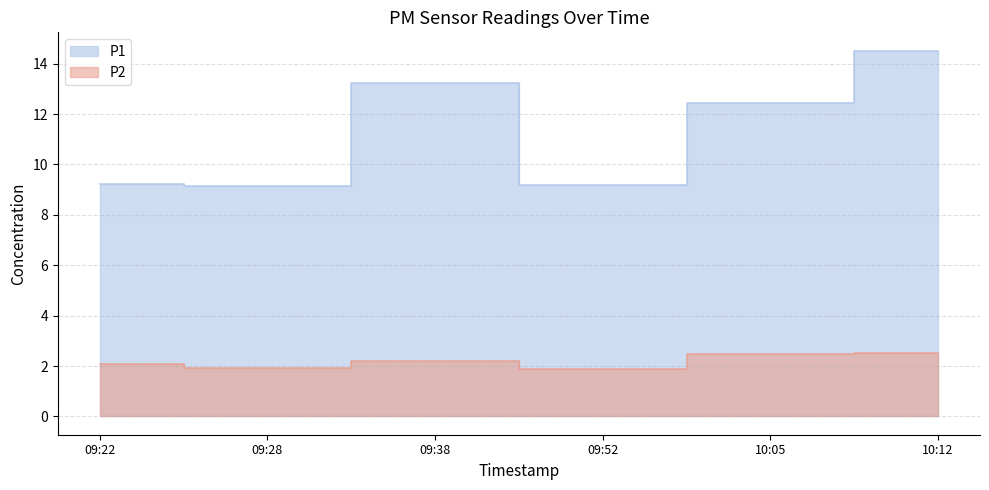

What are all the series names shown in the legend?

P1, P2